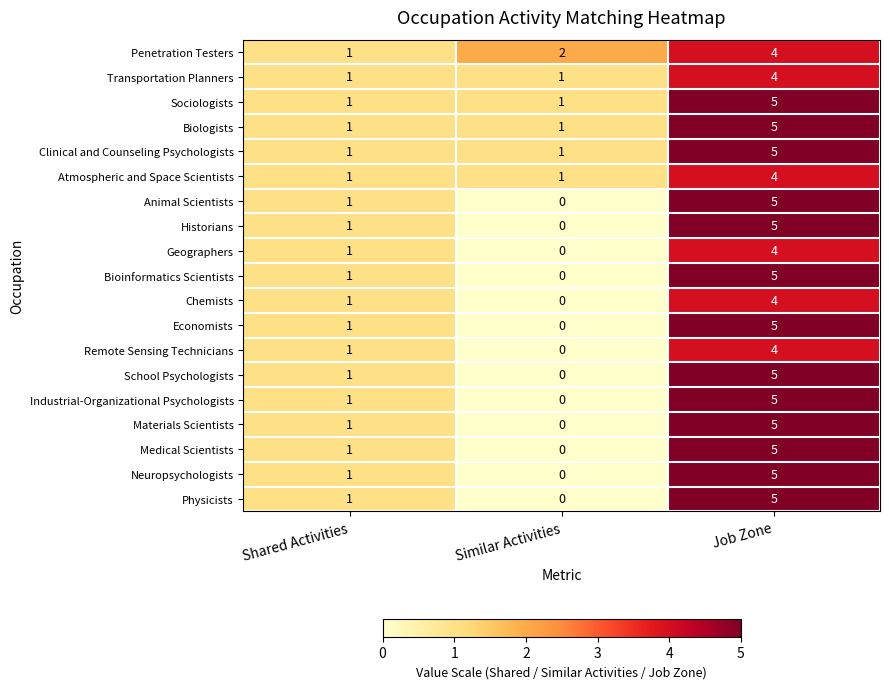

What is the sum of the Historians values at Shared Activities and Job Zone?

6